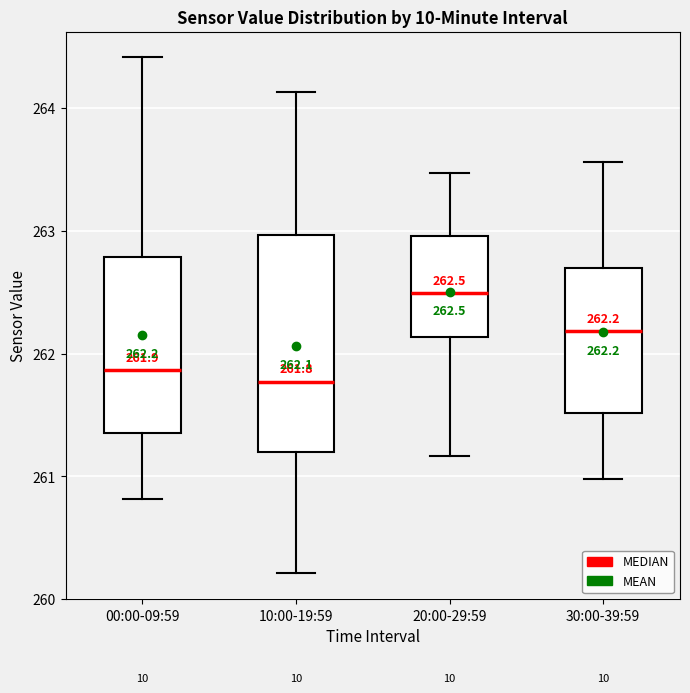

Which box has the highest median line?

20:00-29:59